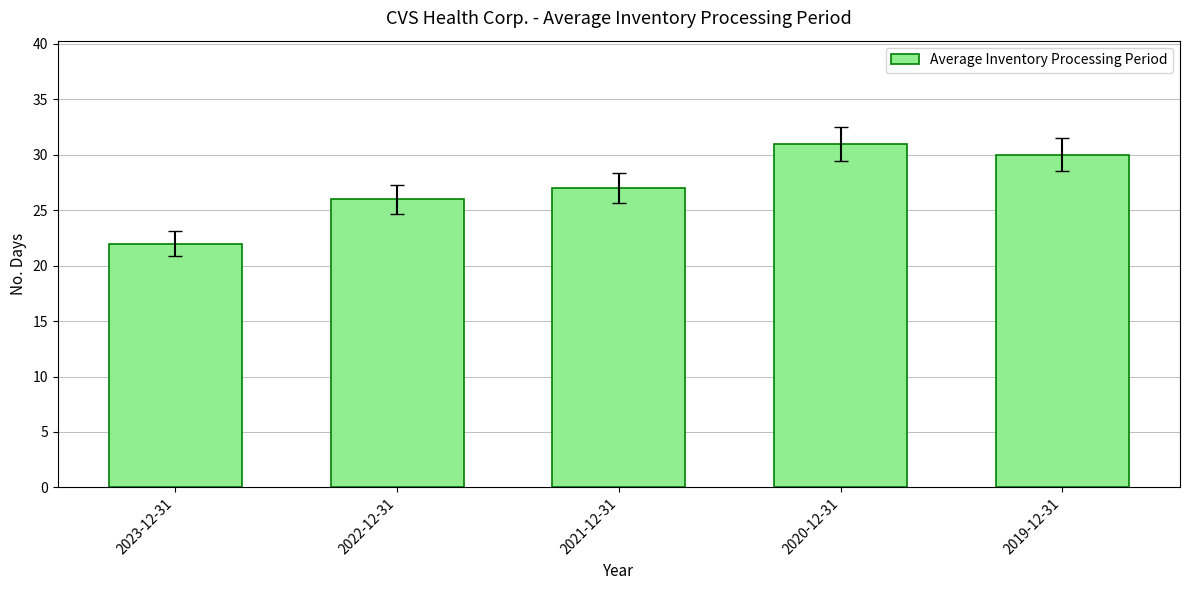

The chart shows a value of 22 at 2023-12-31. True or false?

True